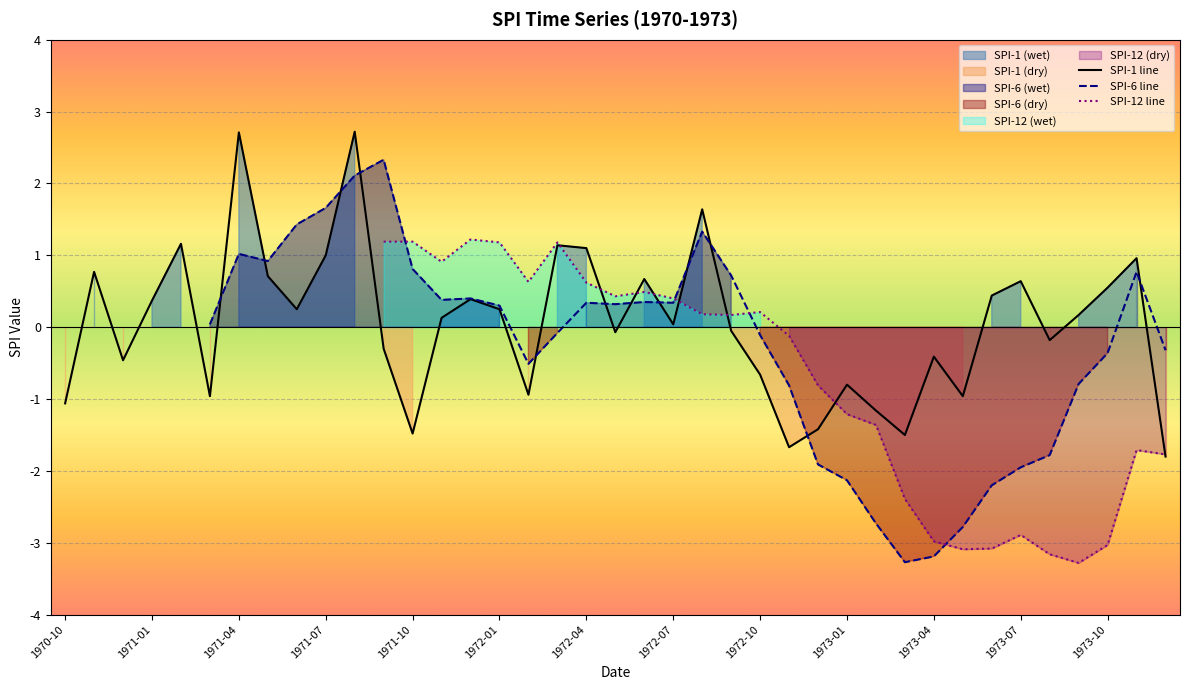

True or false: SPI-1 line has a value of 0.6 at 1971-04.

False